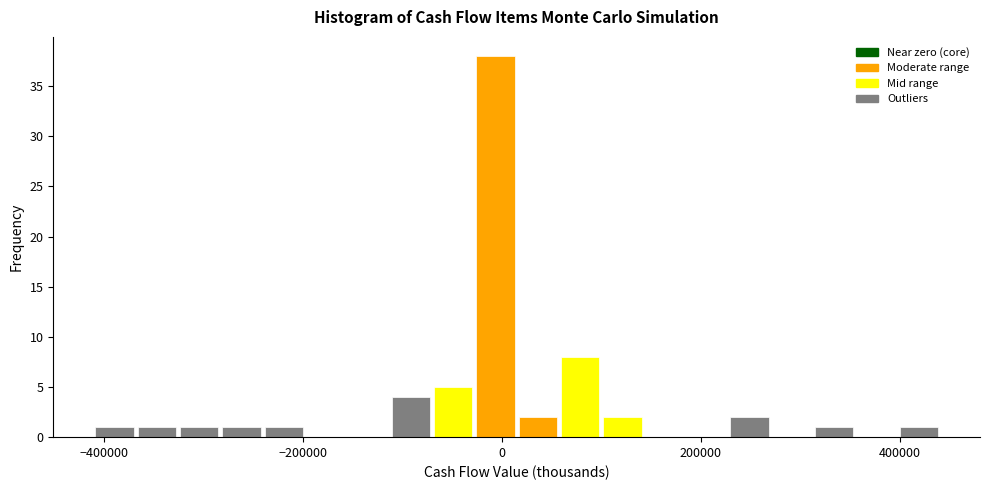

Read against the x-axis, roughly where is the centre of the tallest bar?

0